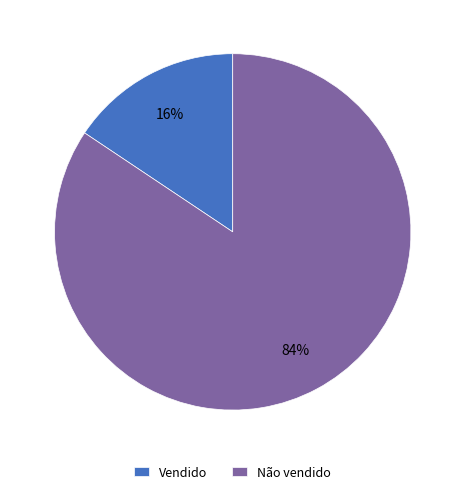

To the nearest percent, what is the average slice percentage?

50%